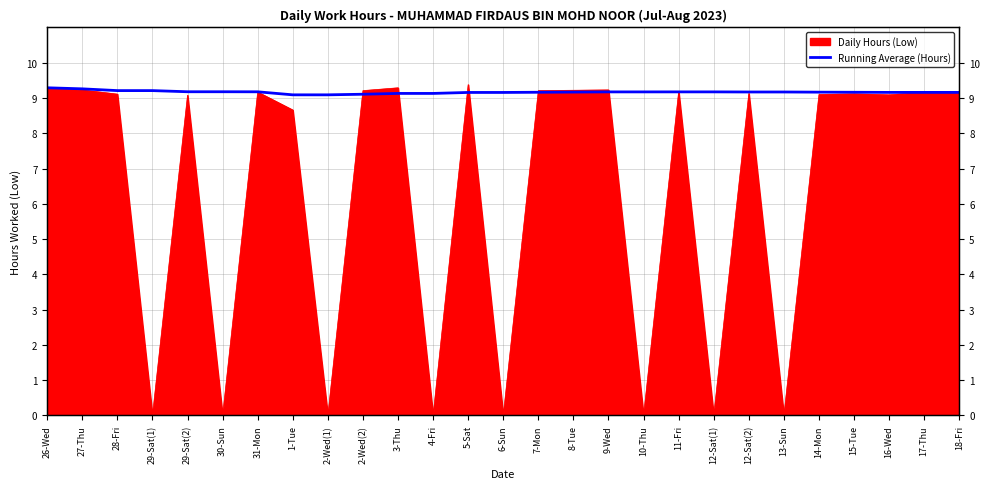

At which label is the value closest to 9?

1-Tue